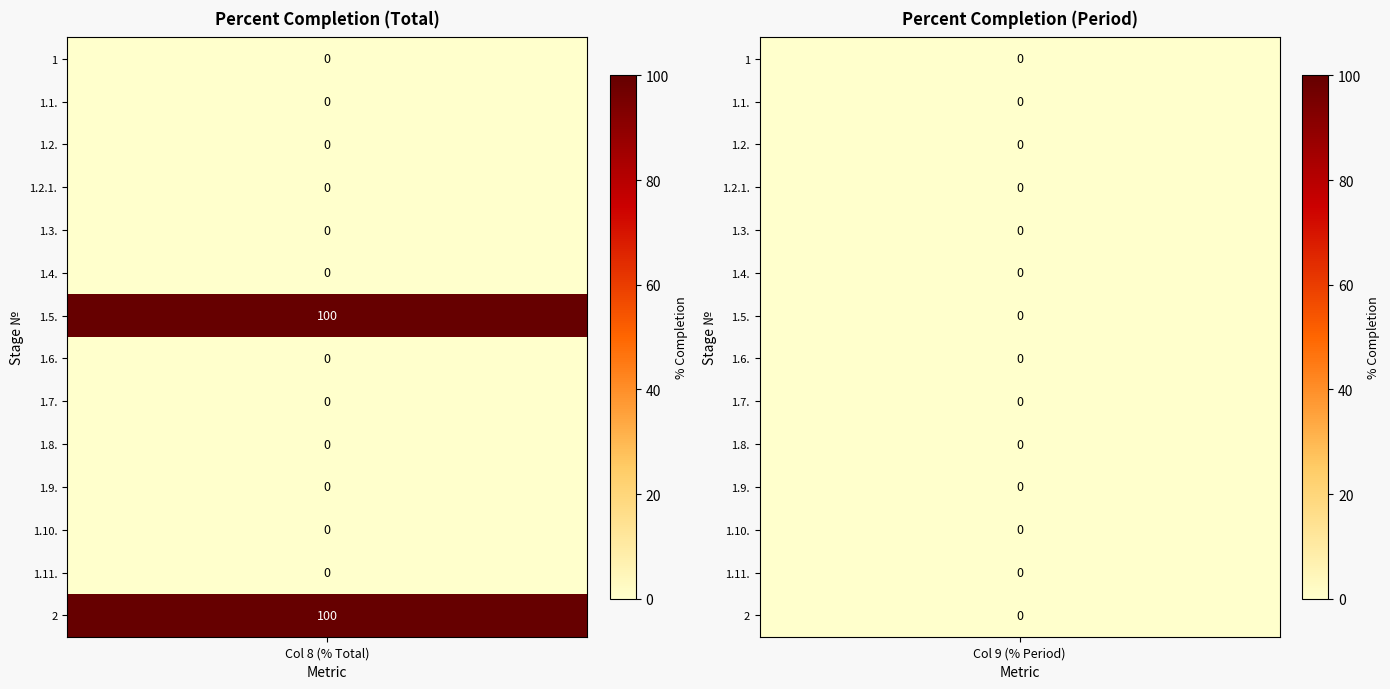

What is the spread (max minus min) of values at 13?

100